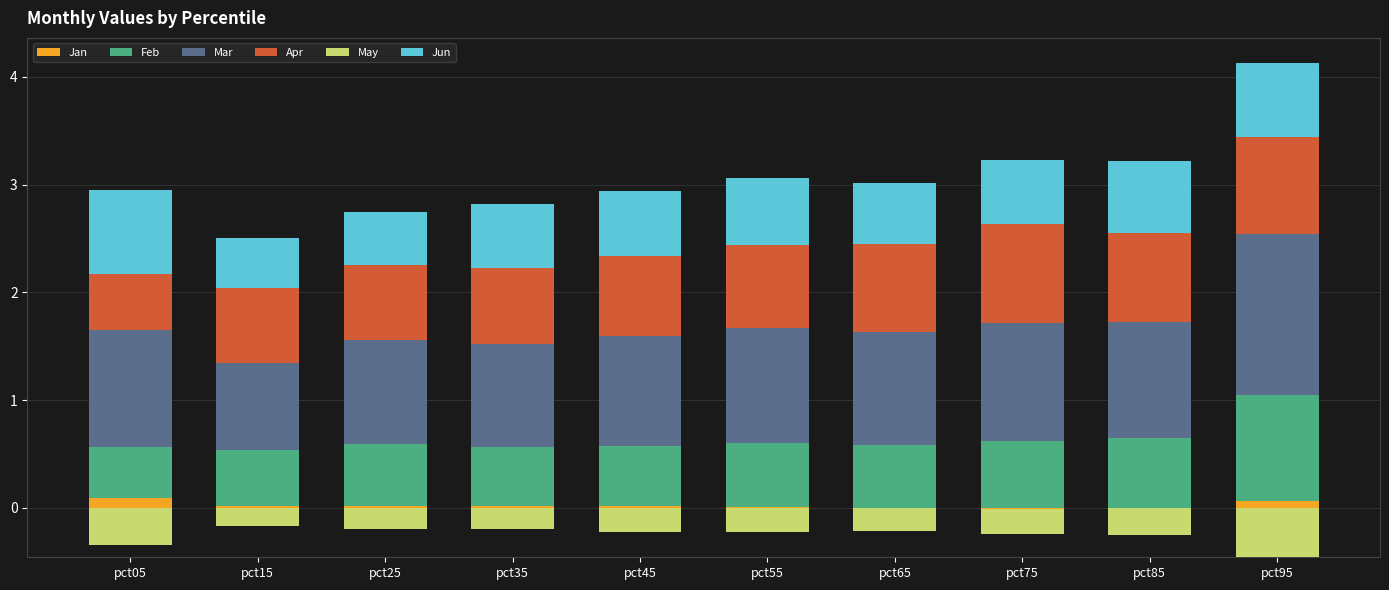

What is the difference between the second highest and minimum values in the Apr series?

0.4